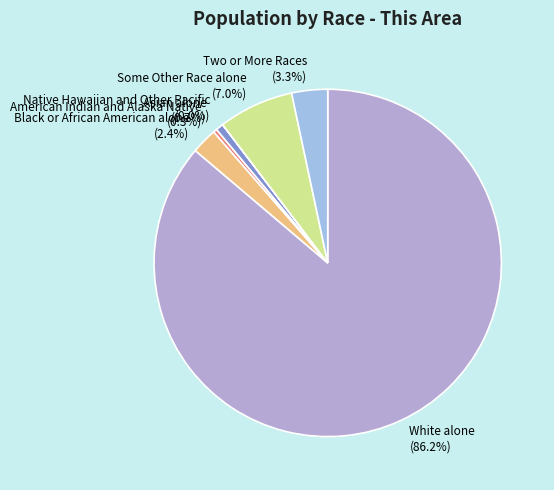

To the nearest percent, what percentage of the pie is Asian alone?

1%